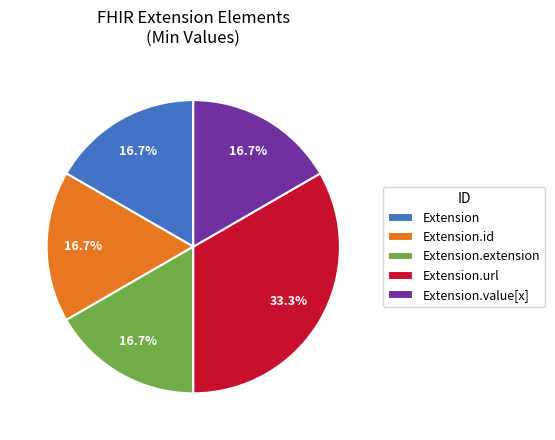

What is the largest slice in the pie chart?

Extension.url